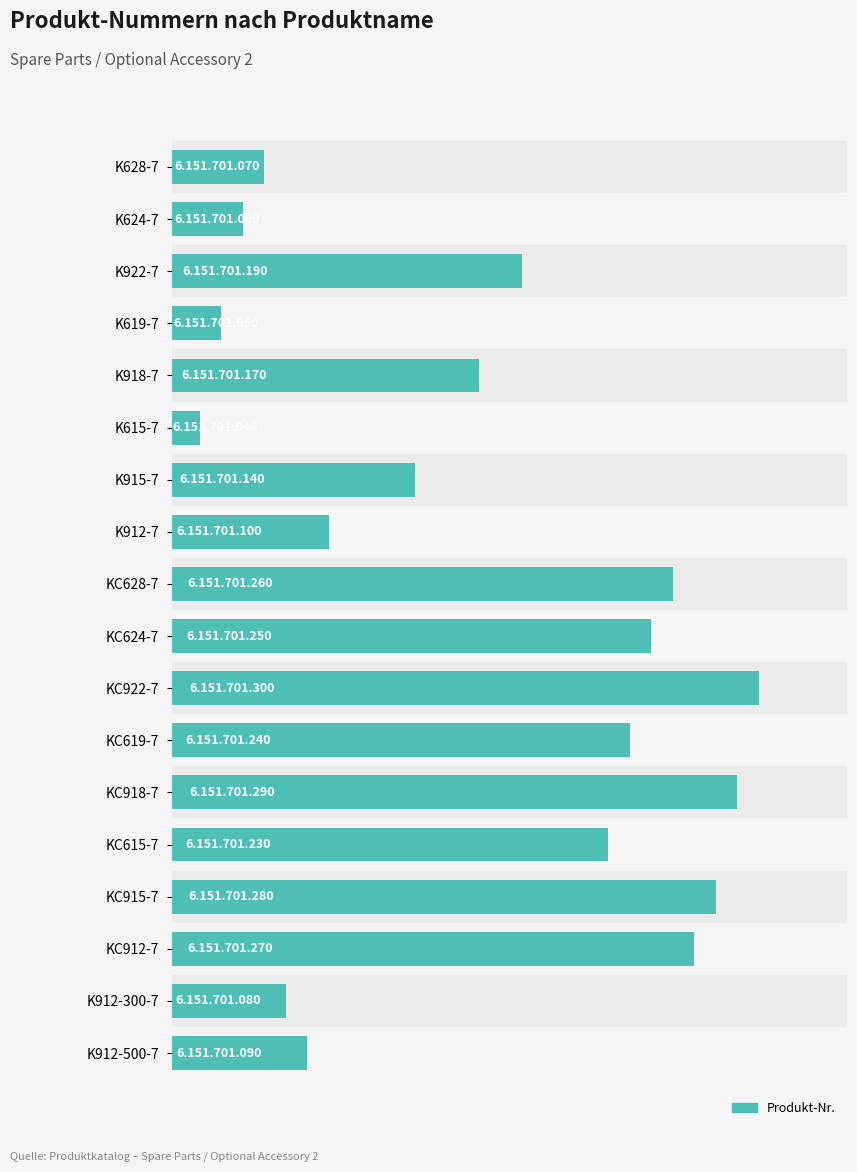

At which label is the value closest to 143?

K918-7